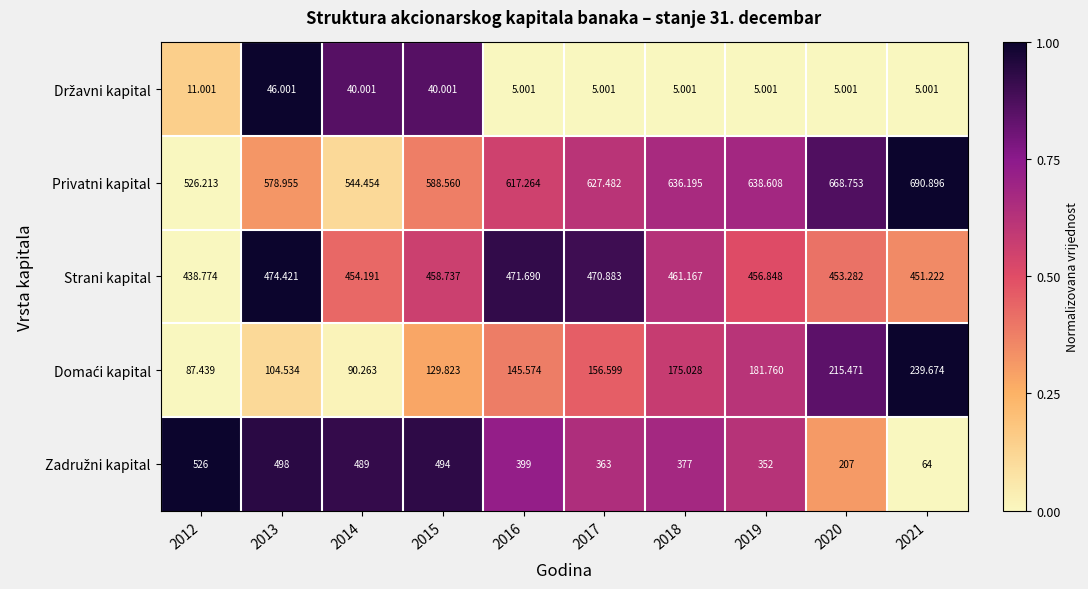

At which category is the sum across all series the highest?

2015